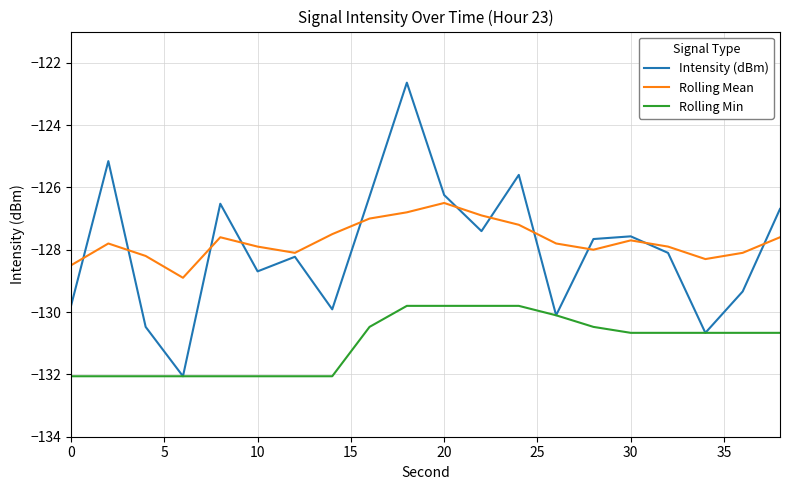

What is the maximum value shown in the chart?

-122.6